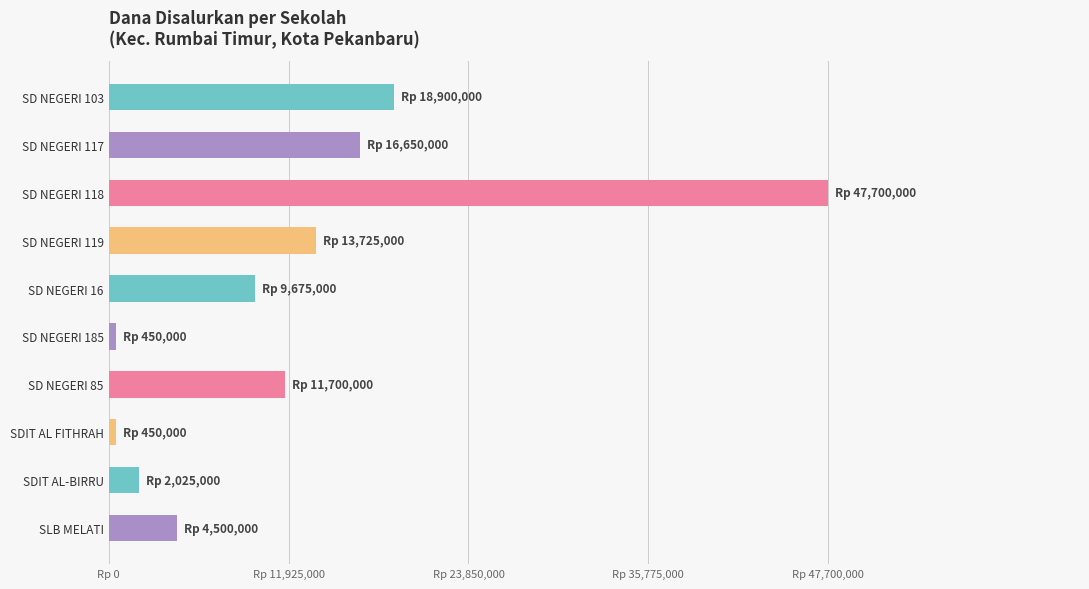

Does the chart contain any negative values?

No